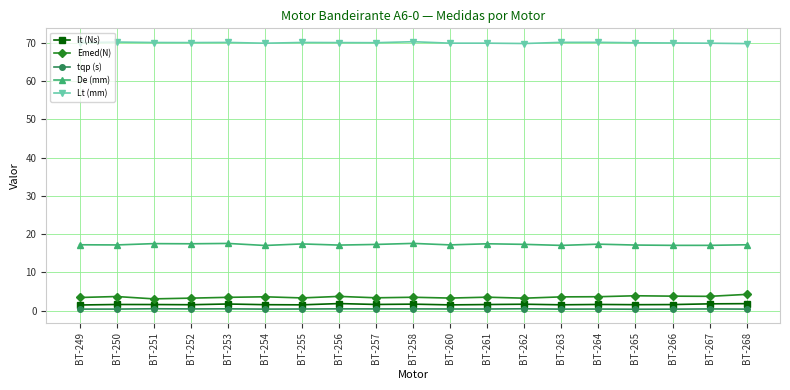

True or false: It (Ns) has more than 1 interior local peaks.

True